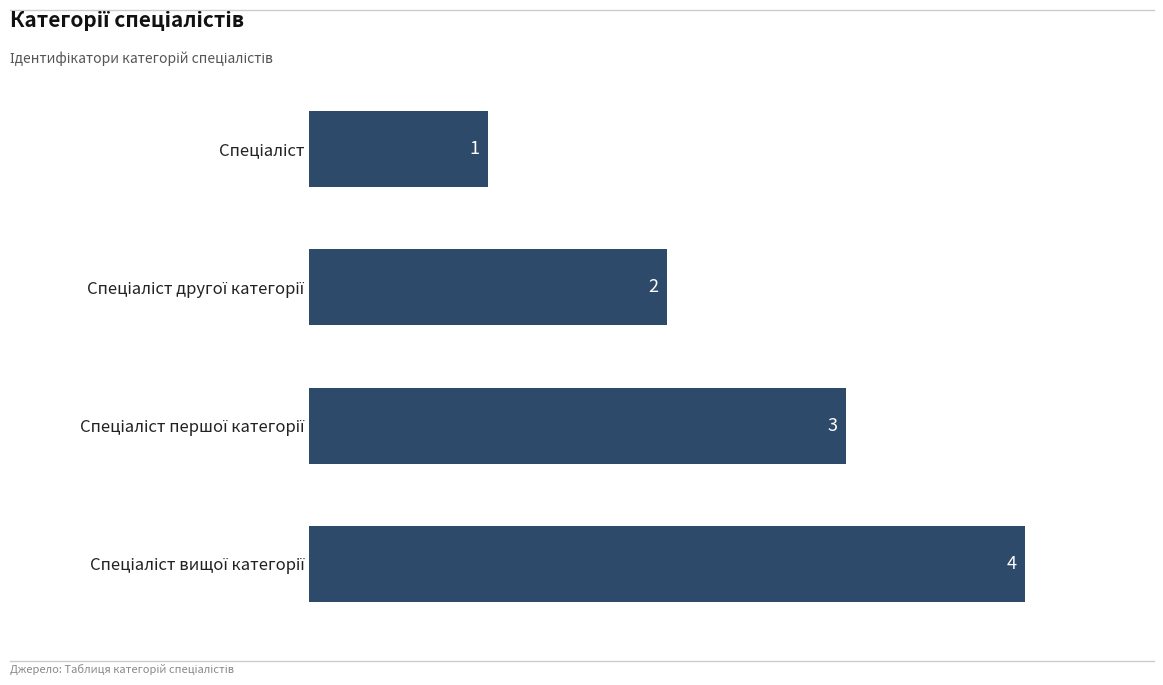

What is the sum of all values?

10